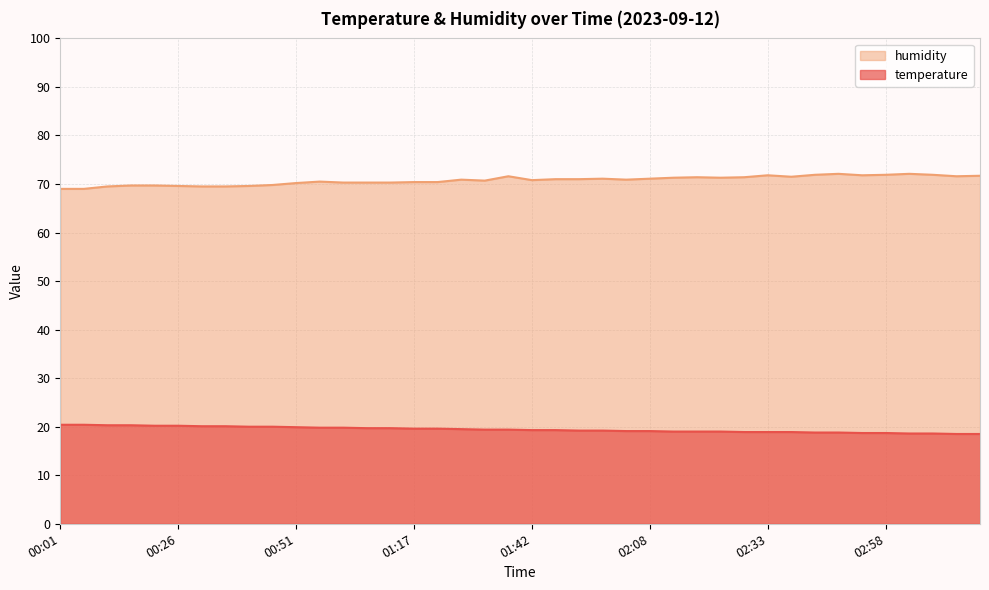

Which label corresponds to the largest value in the chart?

02:48